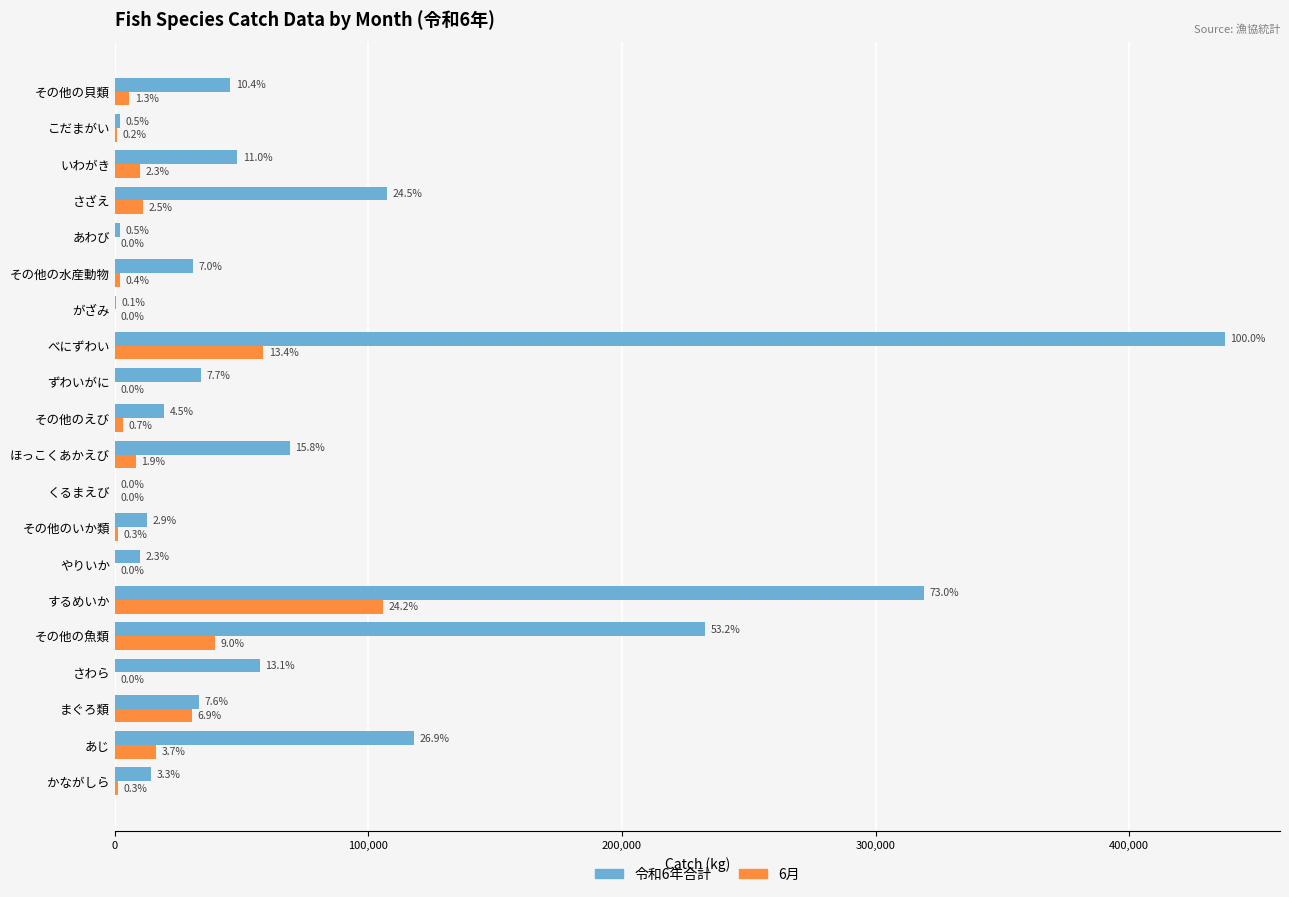

What are all the series names shown in the legend?

令和6年合計, 6月